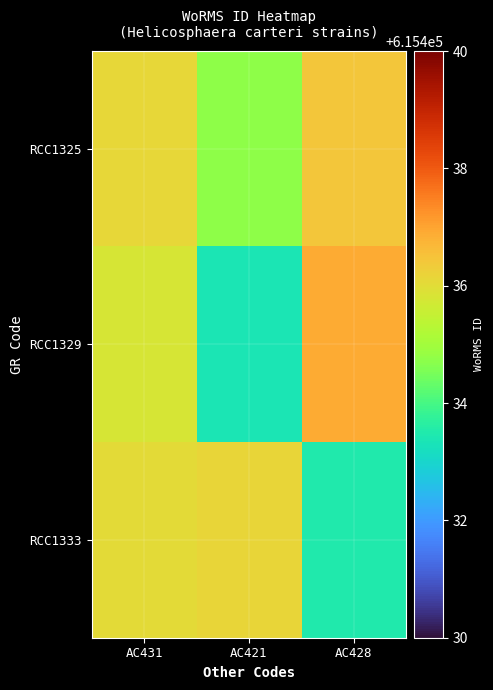

Reading left to right, extract all data points from this chart.

RCC1325: AC431=615436.1	AC421=615434.8	AC428=615436.4
RCC1329: AC431=615435.8	AC421=615433.4	AC428=615436.9
RCC1333: AC431=615436.0	AC421=615436.1	AC428=615433.5